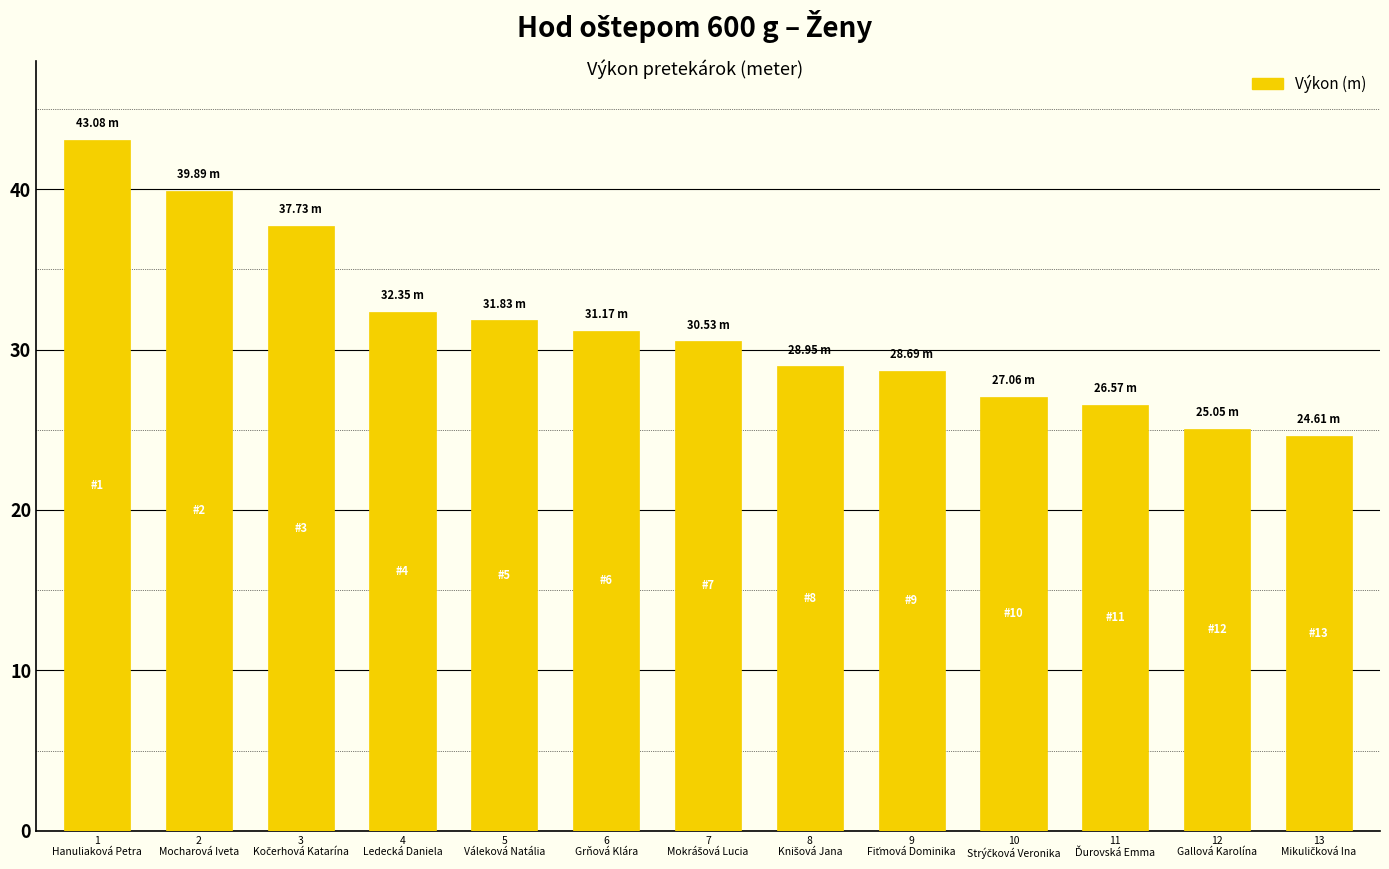

What is the average value?

31.3